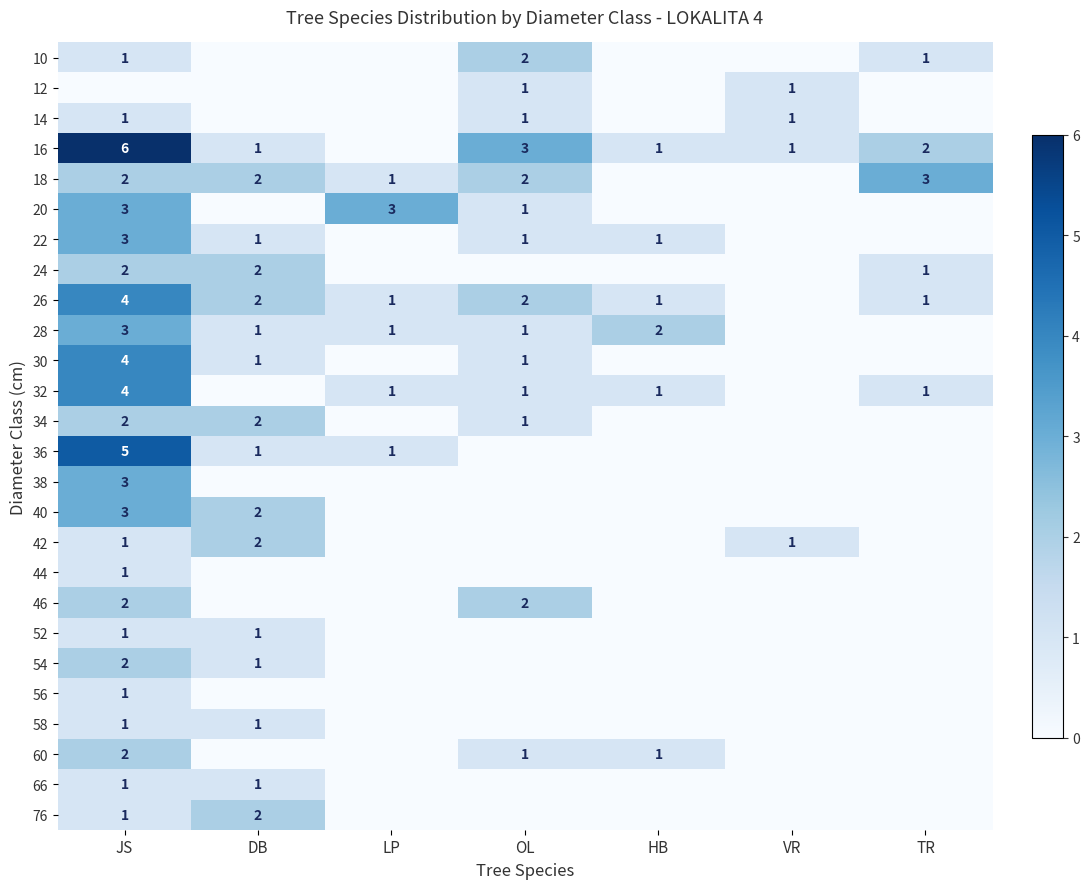

Is it true that 36 equals 0 at LP?

False